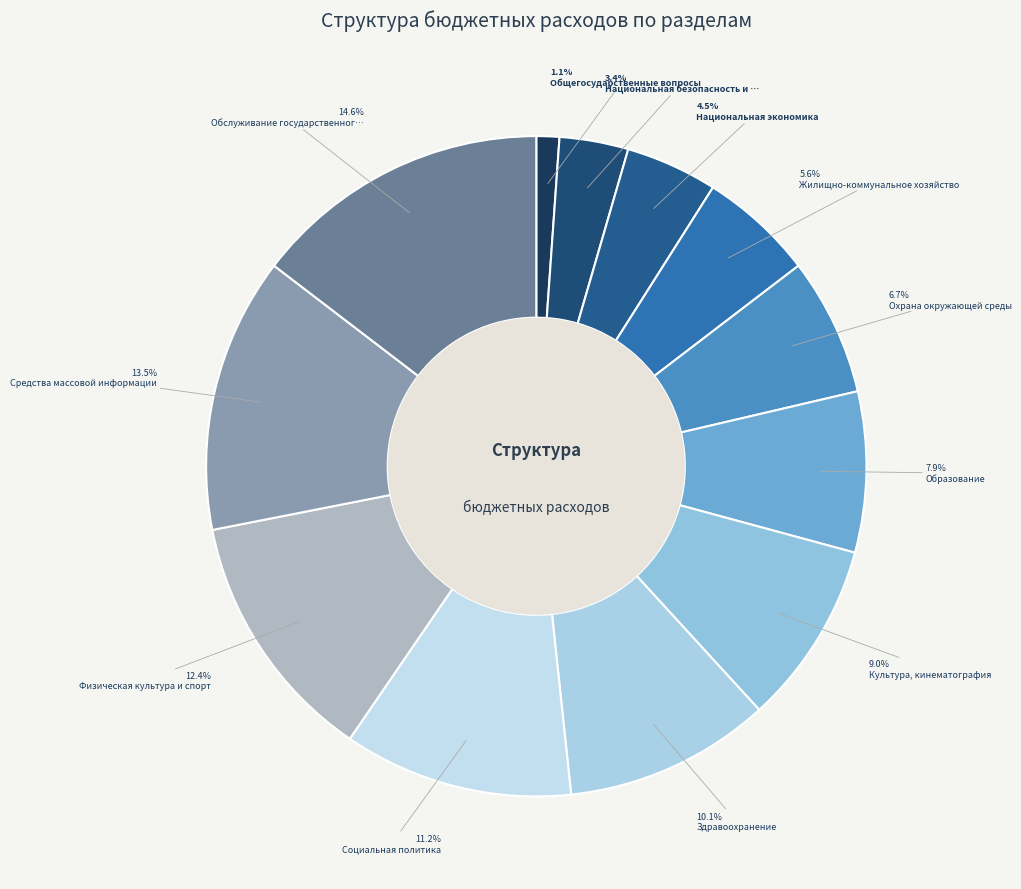

To the nearest percent, what is the average slice percentage?

8%